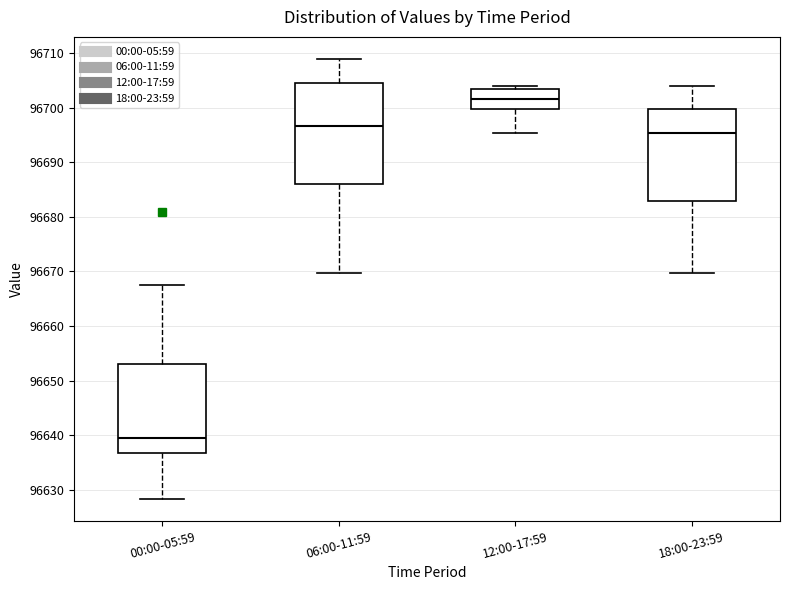

Reading left to right, transcribe this box plot: for each box, give where its median line is, the range the box spans, and where its two whiskers end, as read against the y-axis. The values are not printed on the chart, so give them approximately, as read against the axis.

00:00-05:59: median 96639, box 96637 to 96653, whiskers 96628 to 96667
06:00-11:59: median 96697, box 96686 to 96705, whiskers 96670 to 96709
12:00-17:59: median 96702, box 96700 to 96703, whiskers 96695 to 96704
18:00-23:59: median 96695, box 96683 to 96700, whiskers 96670 to 96704